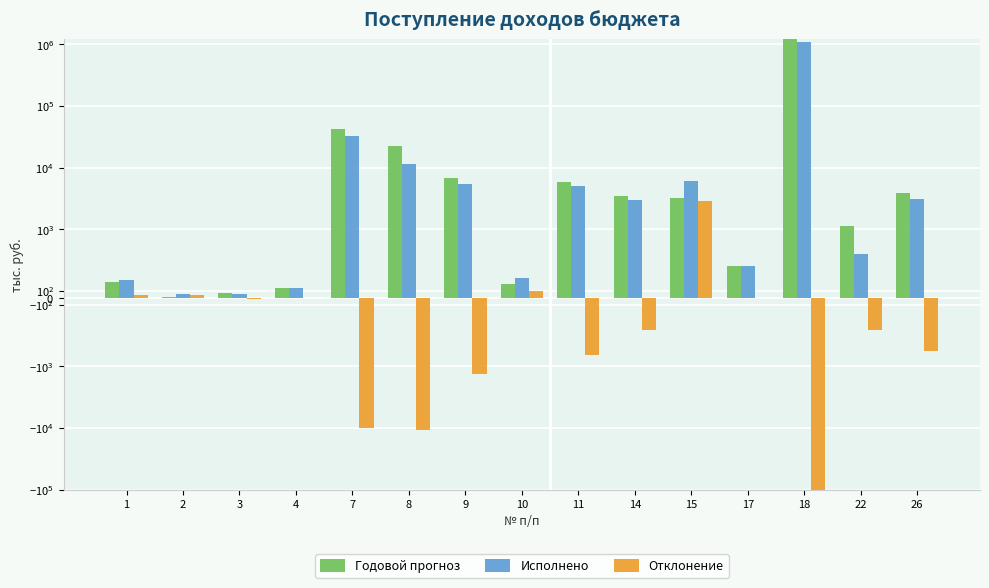

Which series changed the most between 22 and 26?

Годовой прогноз